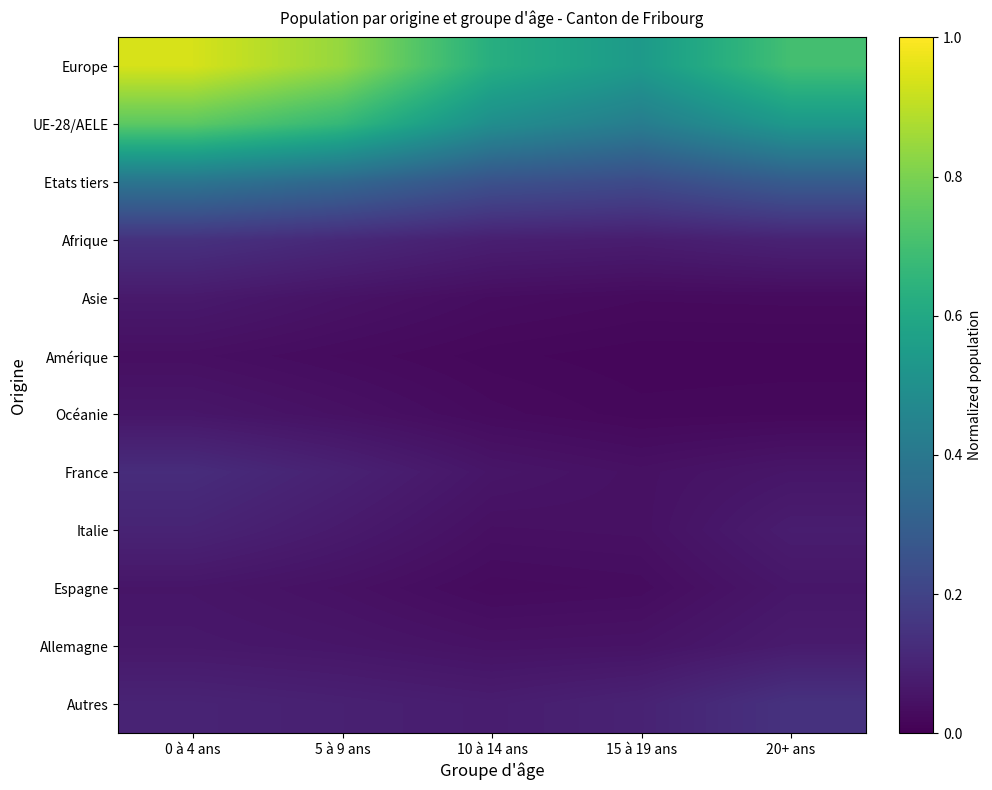

Which series changed the most between 5 à 9 ans and 20+ ans?

Europe